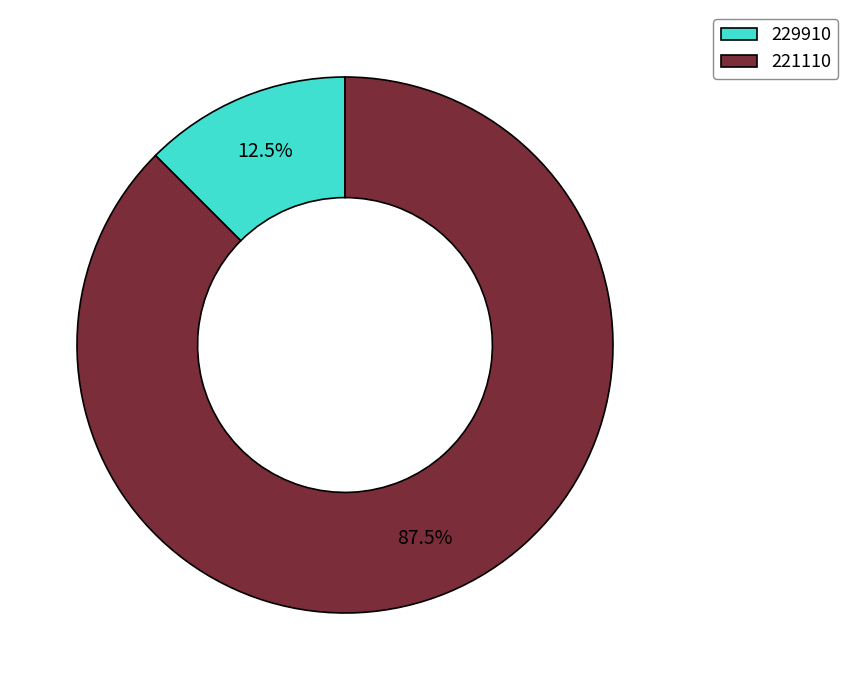

What is the smallest slice in the pie chart?

229910